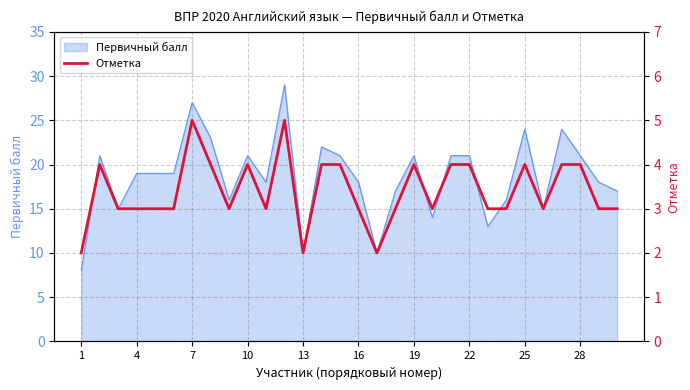

Reading left to right, what are all the values shown in this chart?

2	4	3	3	3	3	5	4	3	4	3	5	2	4	4	3	2	3	4	3	4	4	3	3	4	3	4	4	3	3